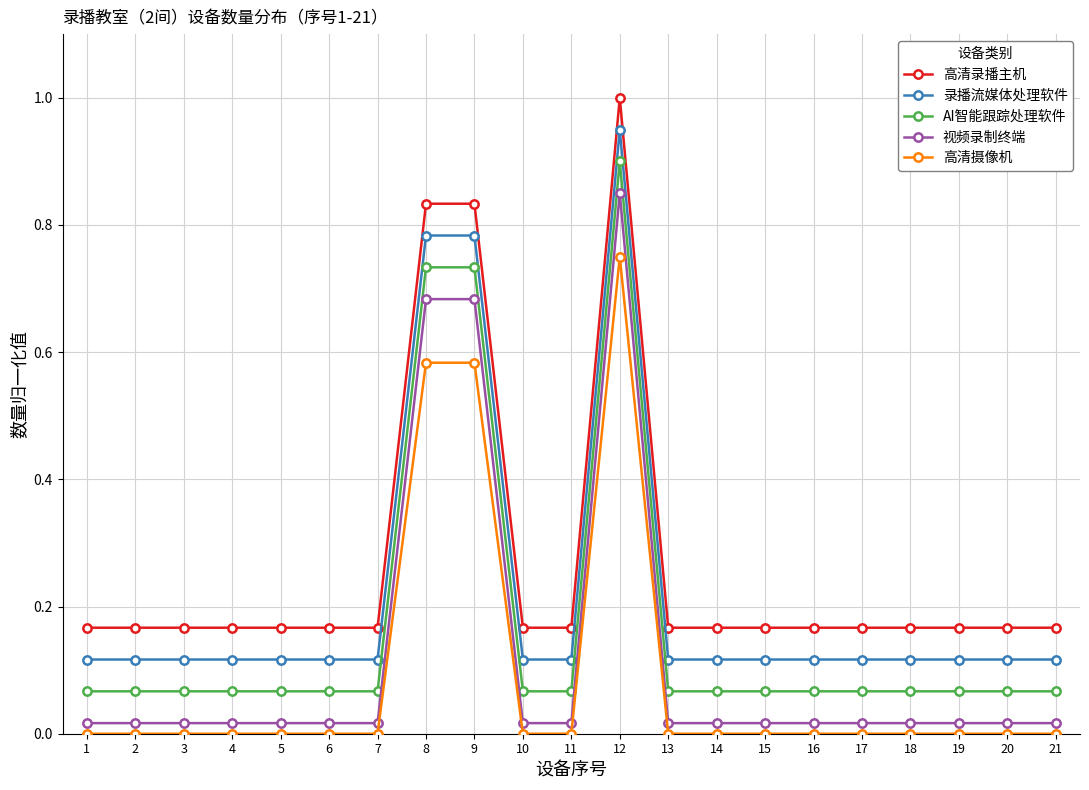

What is the greatest value displayed?

1.0